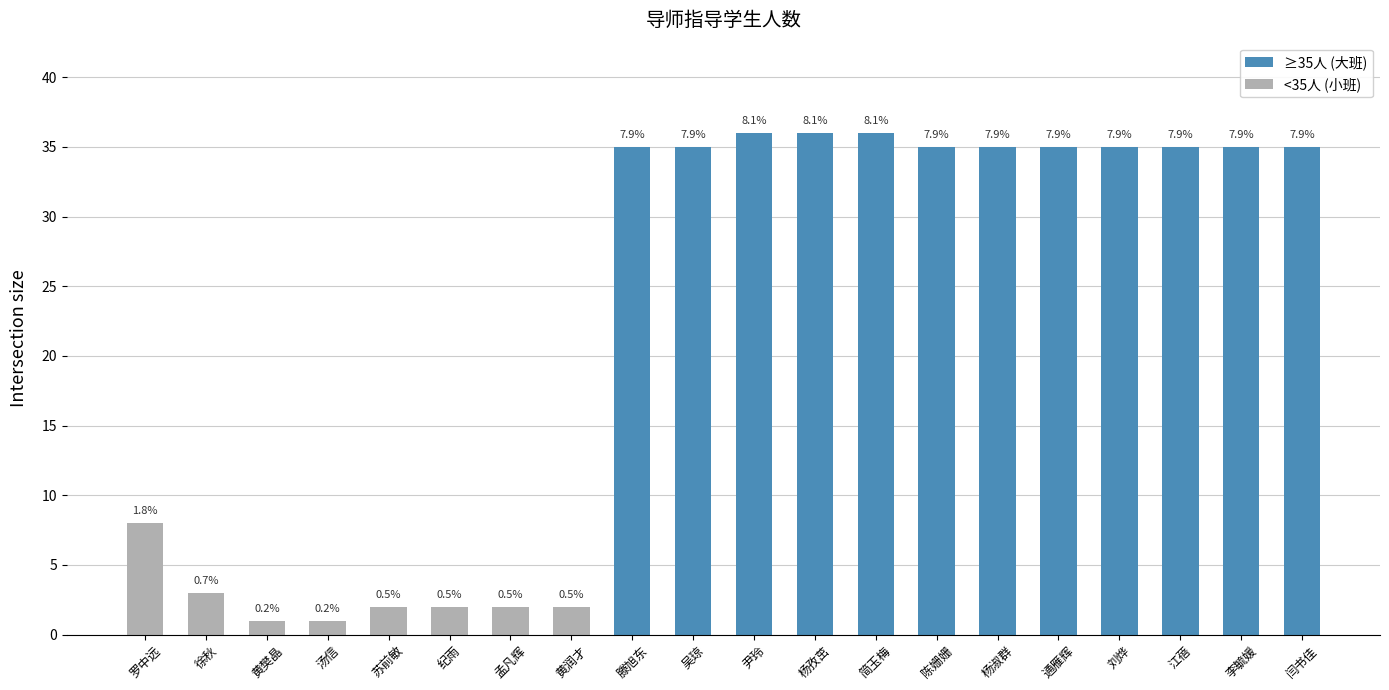

List the labels in order of value, smallest first.

黄樊晶, 汤信, 苏前敏, 纪雨, 孟凡辉, 黄润才, 徐秋, 罗中远, 滕旭东, 吴琼, 陈姗姗, 杨淑群, 通雁辉, 刘烨, 江蓓, 李毓媛, 闫书佳, 尹玲, 杨孜茁, 简玉梅